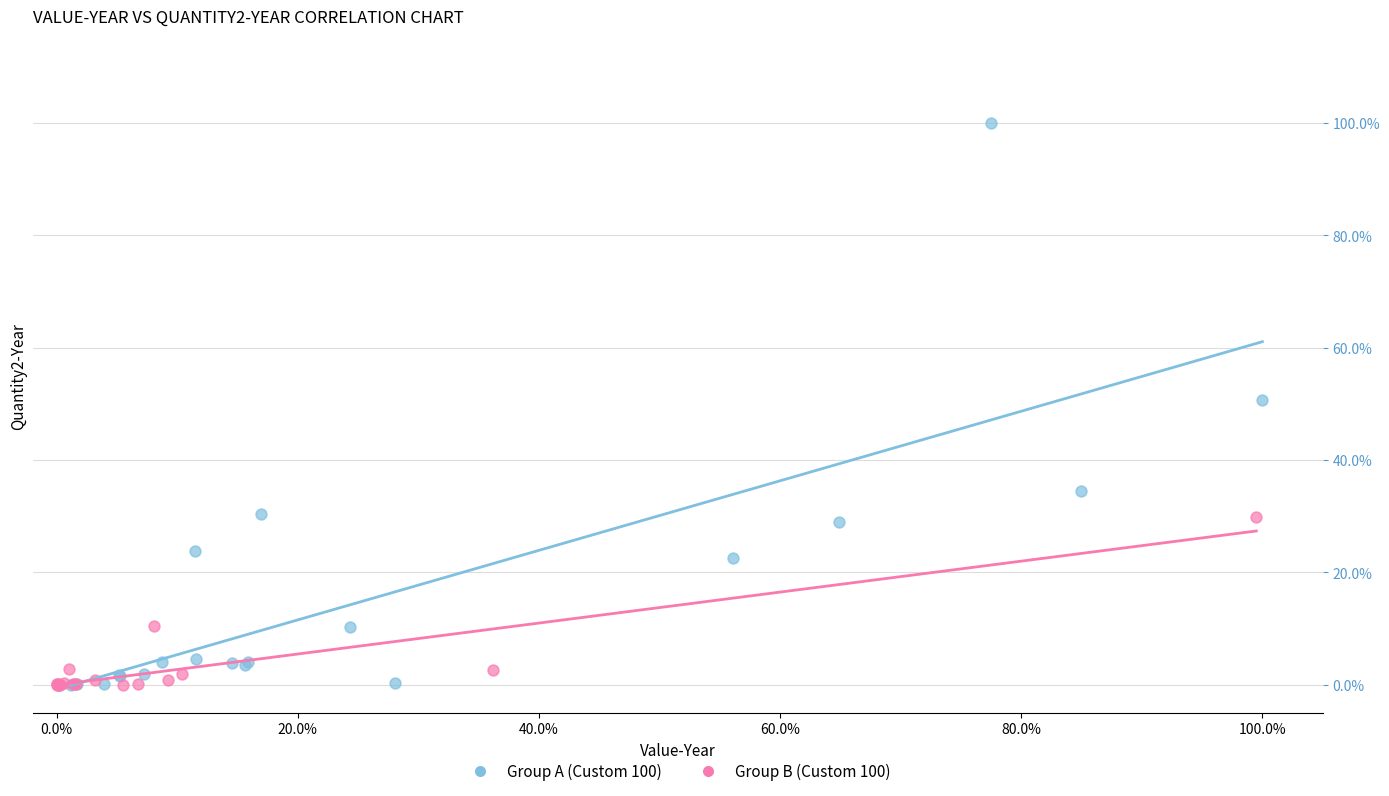

Which series reaches the maximum Y coordinate?

Group A (Custom 100)